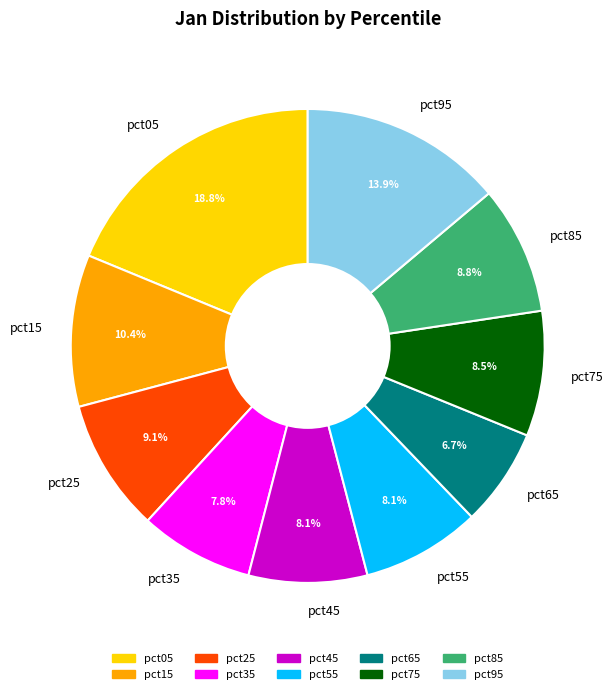

To the nearest percent, what percentage of the pie is pct85?

9%